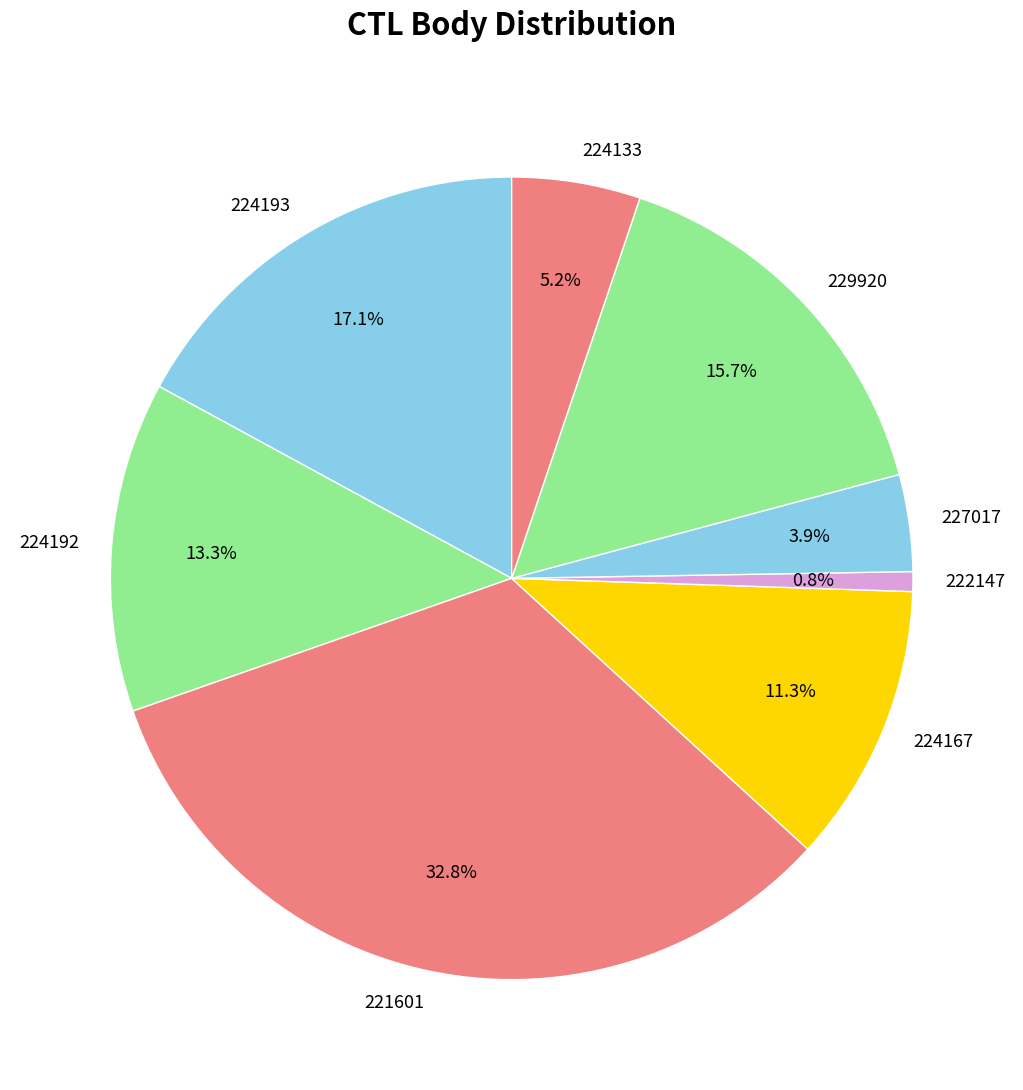

Combined, do 227017 and 224133 account for over 50%?

No